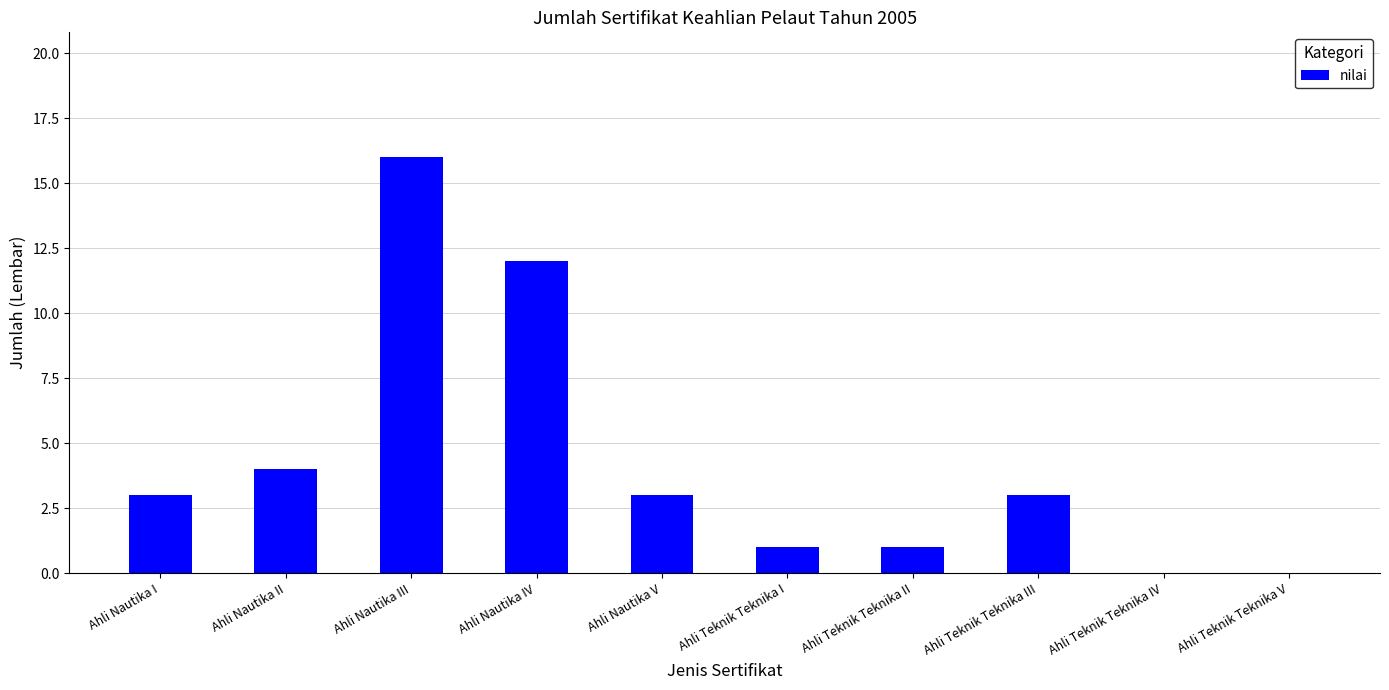

What is the sum of all values?

43